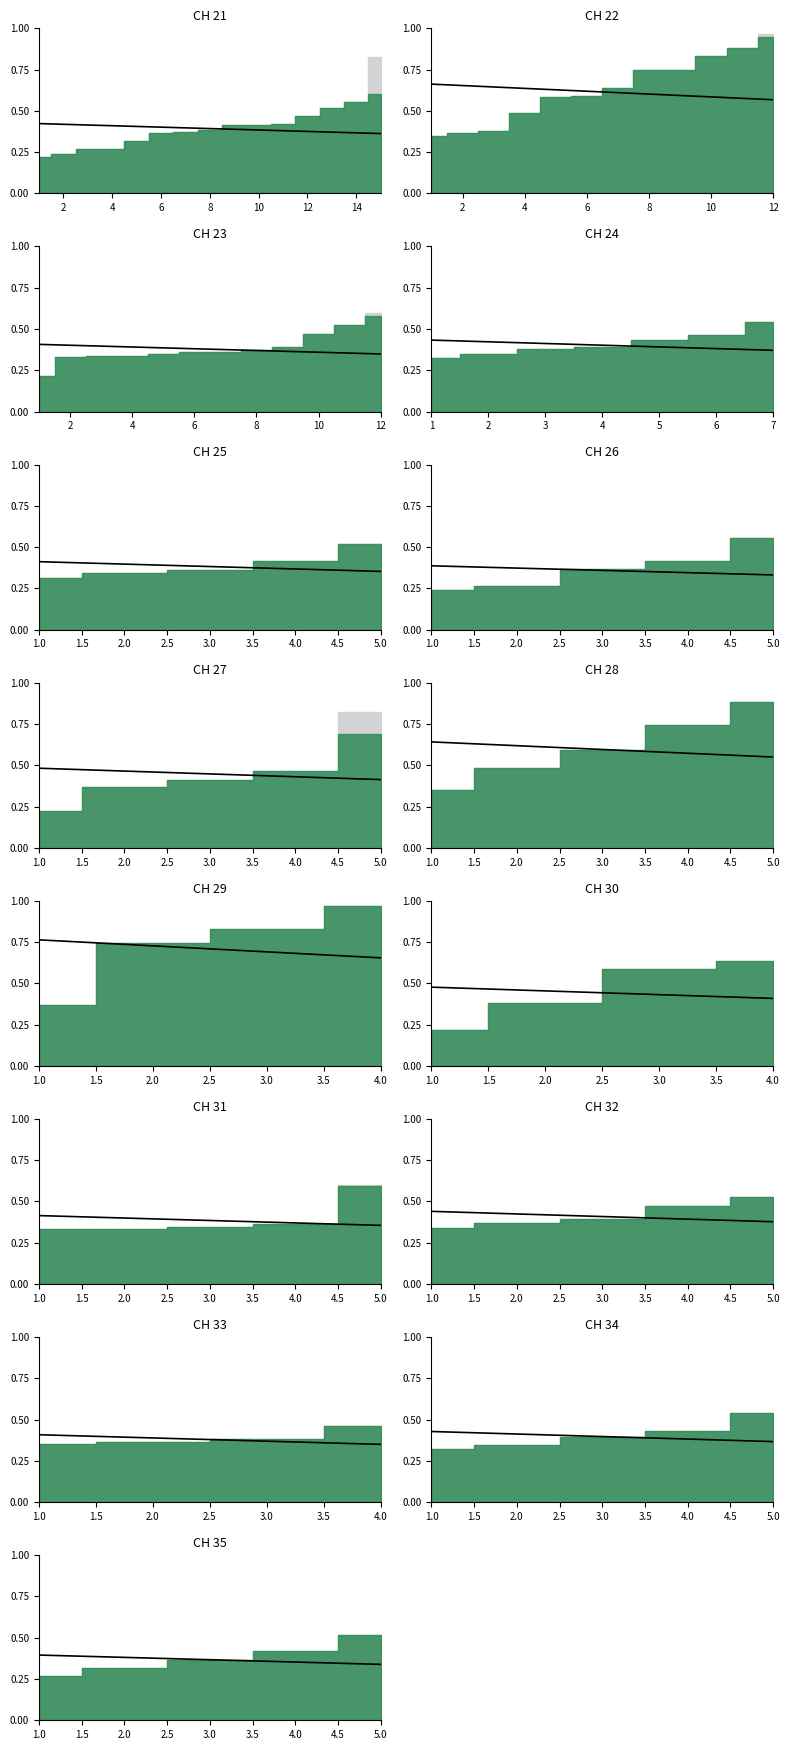

True or false: the data shows 0.1 at 3.0.

False